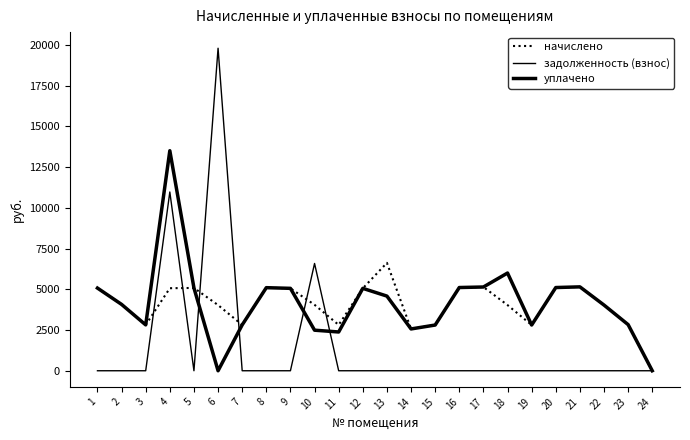

List the series in order of their peak value, lowest first.

начислено, уплачено, задолженность (взнос)